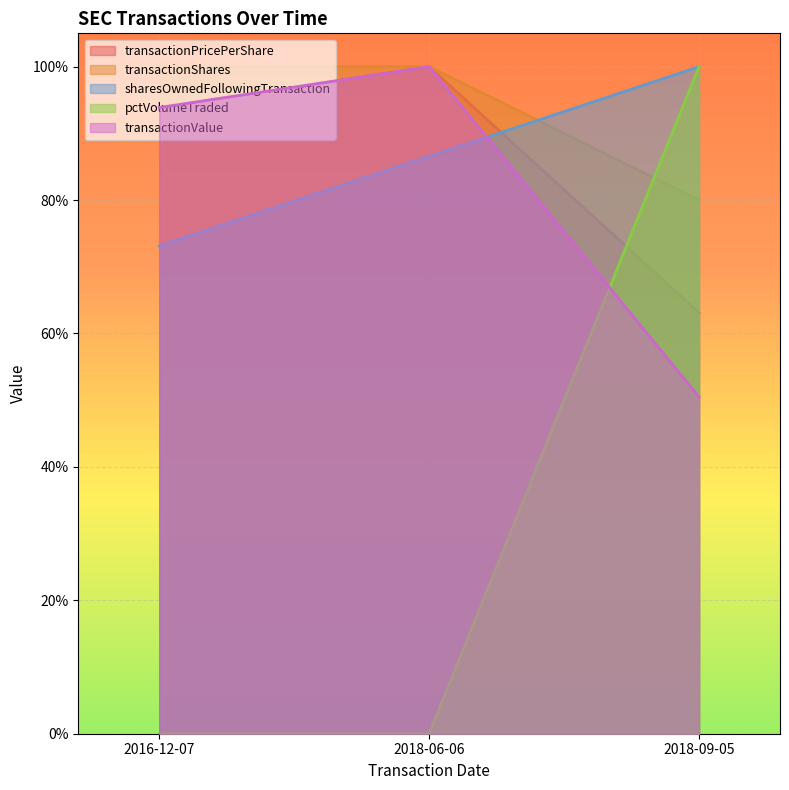

Is it true that transactionPricePerShare equals 0.4 at 2018-09-05?

False